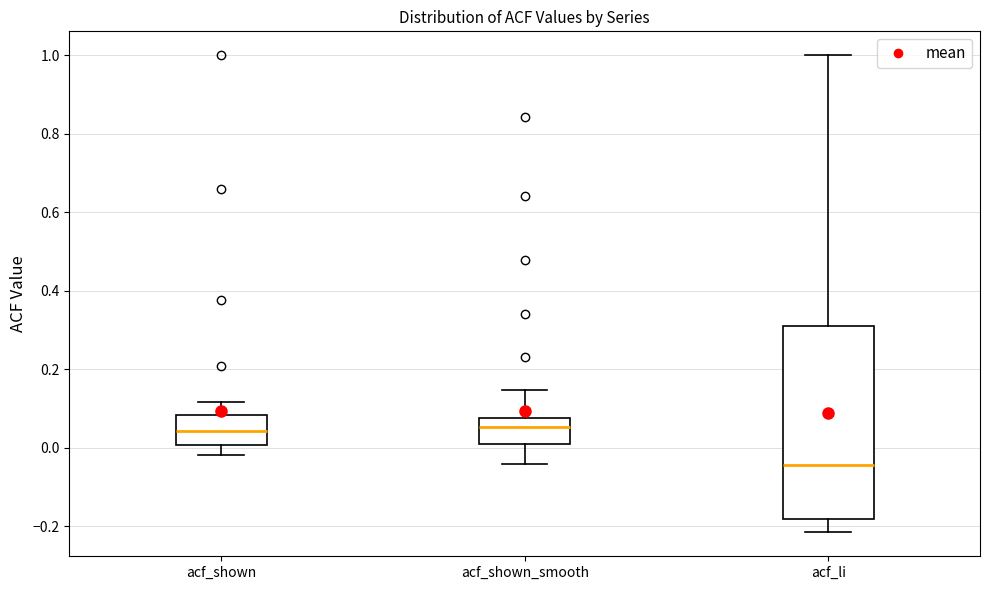

Which box has the lowest median line?

acf_li